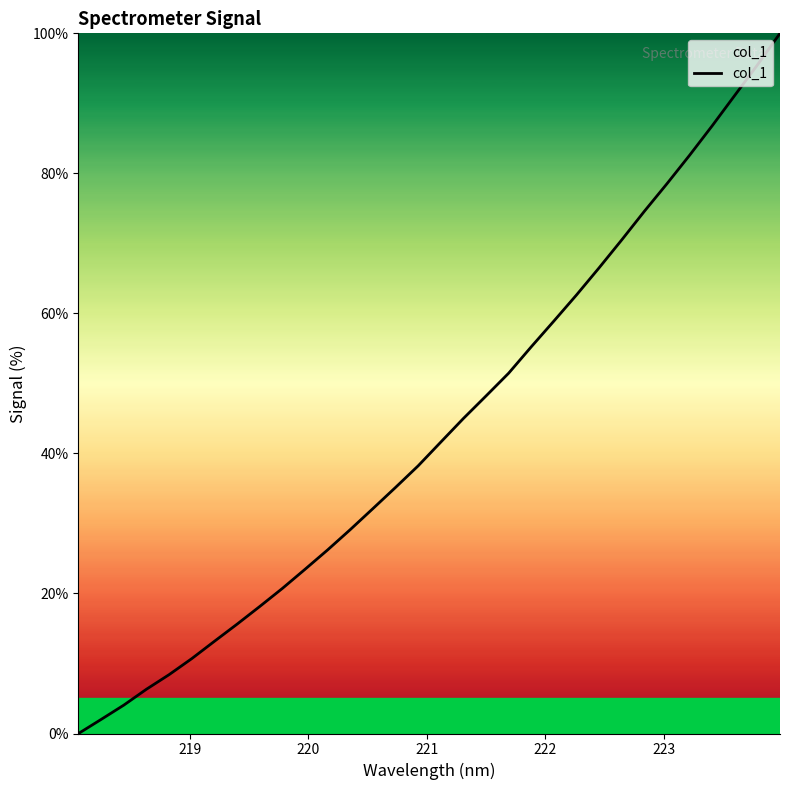

What is the difference between the maximum and minimum values?

100.0